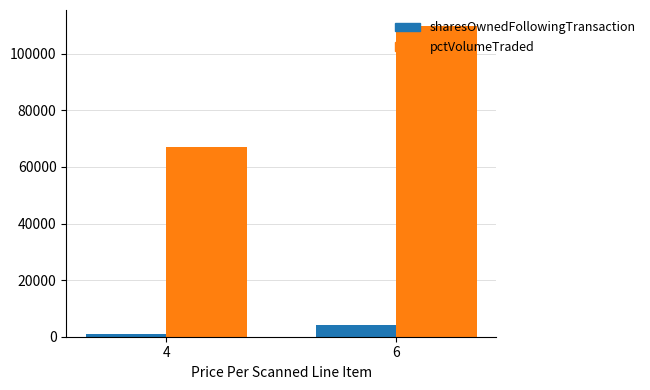

Is it true that pctVolumeTraded equals 194228.4 at 6?

False